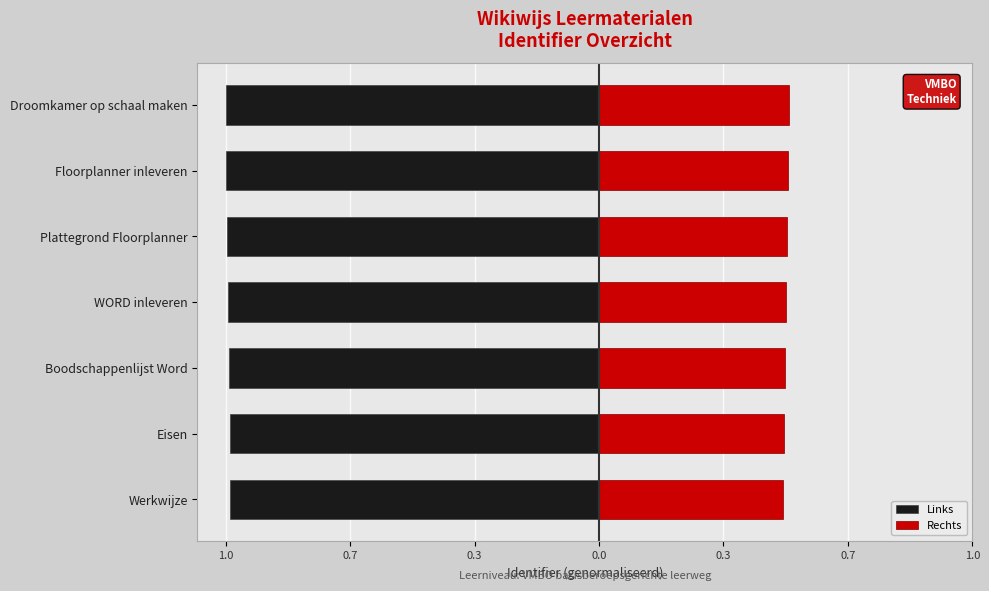

How many distinct data groups are displayed?

2